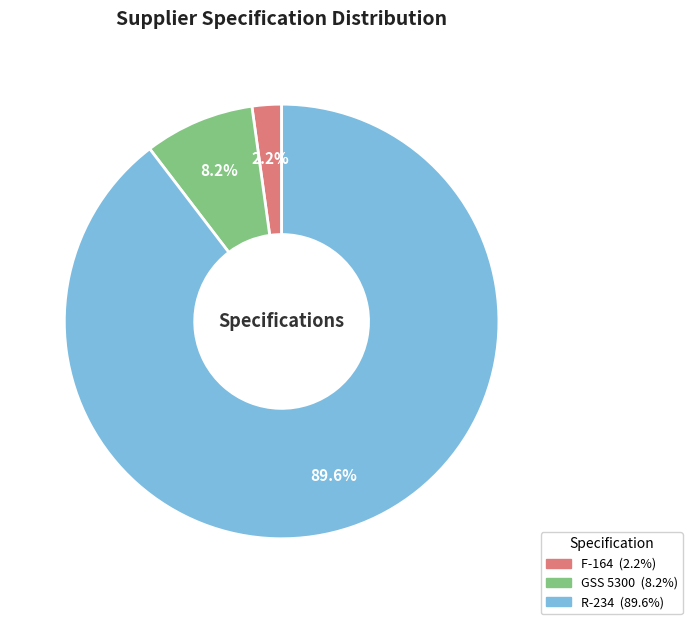

What is the total percentage of GSS 5300 and F-164?

10.4%